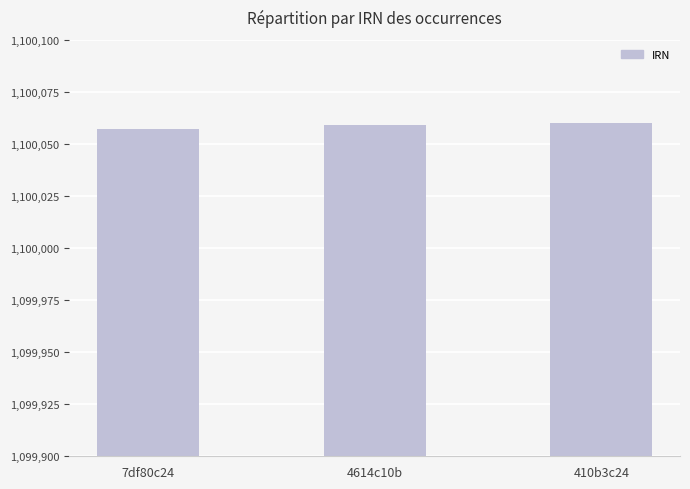

Is it true that the value at 4614c10b is 1100059?

True